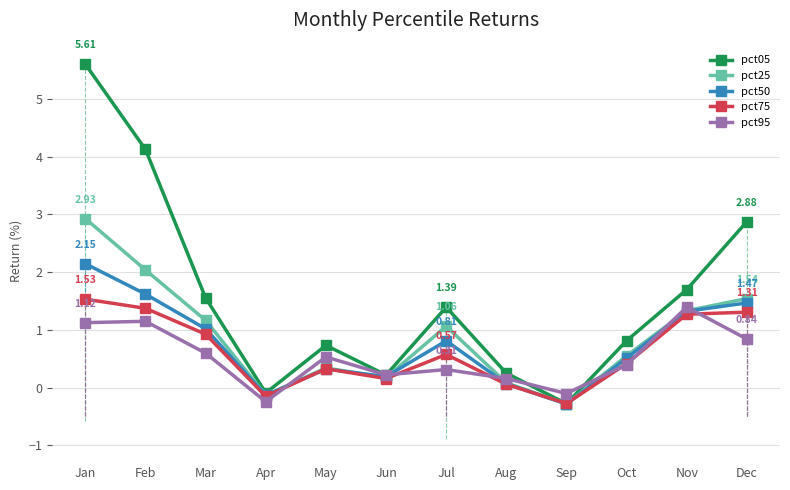

What is the lowest value of the pct95 series?

-0.2